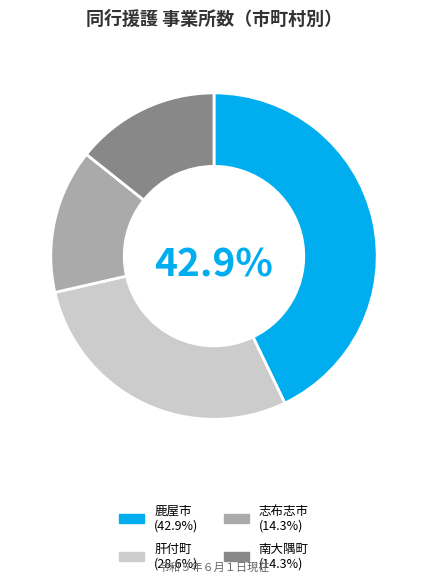

Approximately how many times larger is the value at 鹿屋市 compared to 南大隅町?

3.0